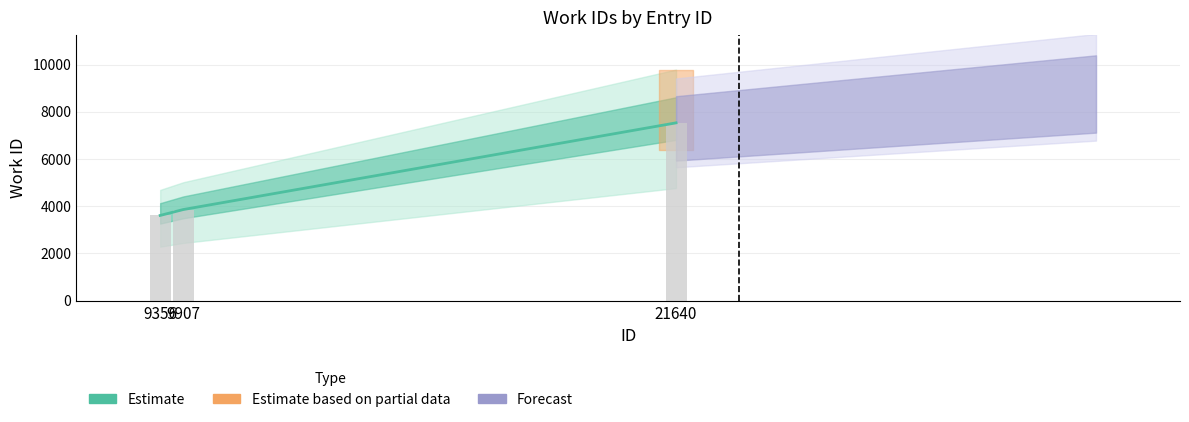

Reading left to right, list all the values displayed in this chart.

3607	3857	7530